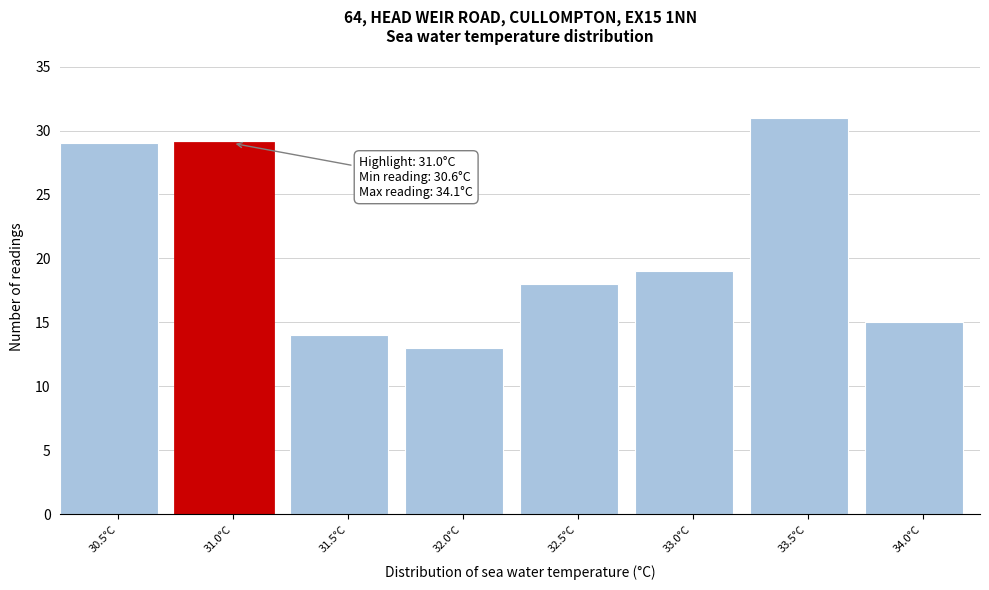

Reading right to left, transcribe all the data shown in this chart.

15	31	19	18	13	14	29	29